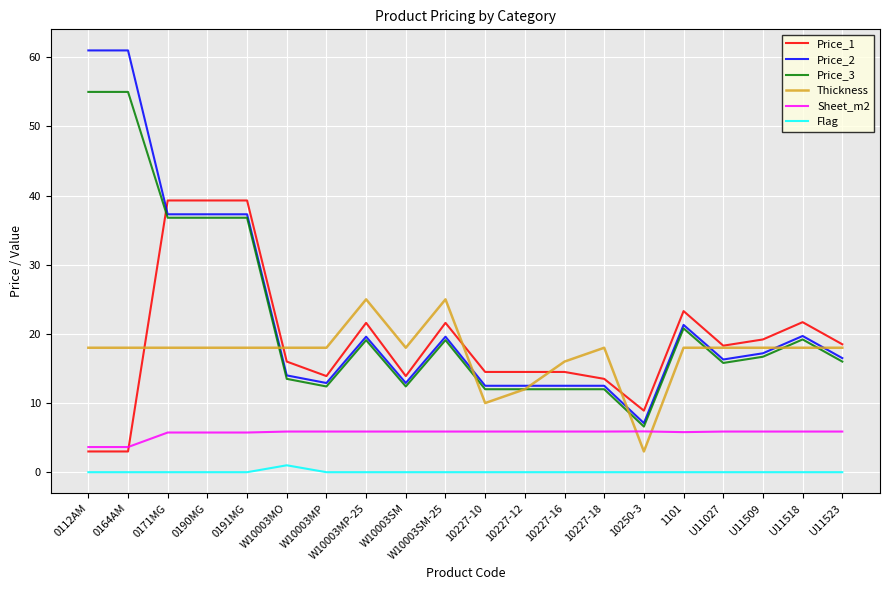

Is the value of Price_1 at 10227-12 greater than the value of Thickness at 1101?

No